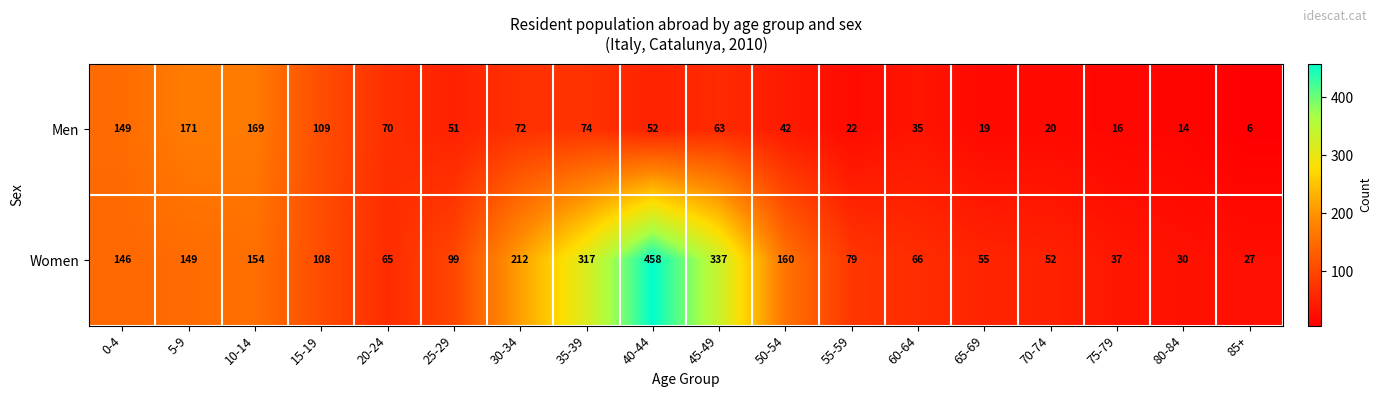

Rank the categories by Men value from lowest to highest.

85+, 80-84, 75-79, 65-69, 70-74, 55-59, 60-64, 50-54, 25-29, 40-44, 45-49, 20-24, 30-34, 35-39, 15-19, 0-4, 10-14, 5-9